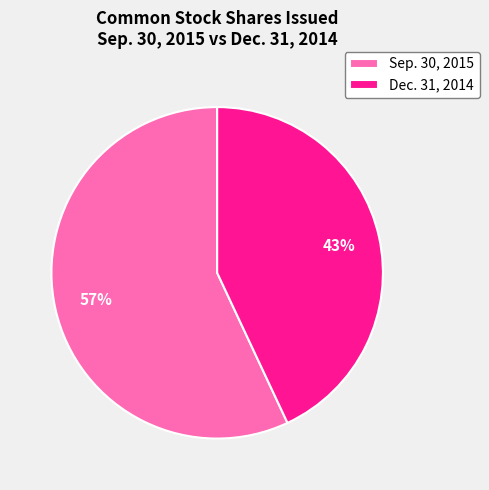

To the nearest percent, what is the combined percentage of Sep. 30, 2015 and Dec. 31, 2014?

100%